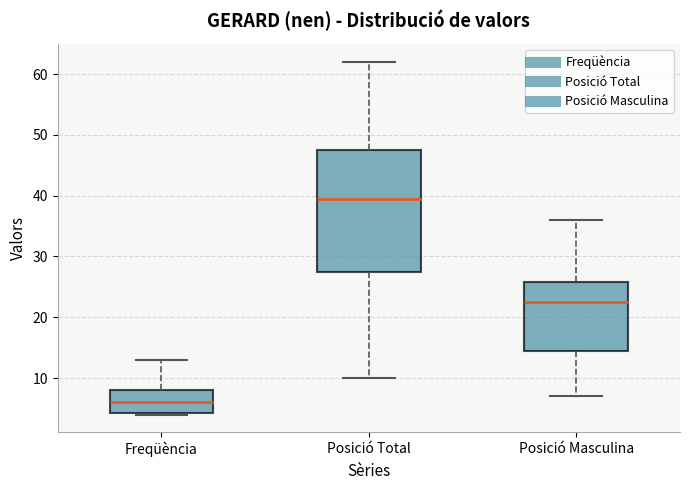

Where does the median line of the box for Posició Masculina sit on the y-axis? The values are not printed on the chart, so give them approximately, as read against the axis.

23